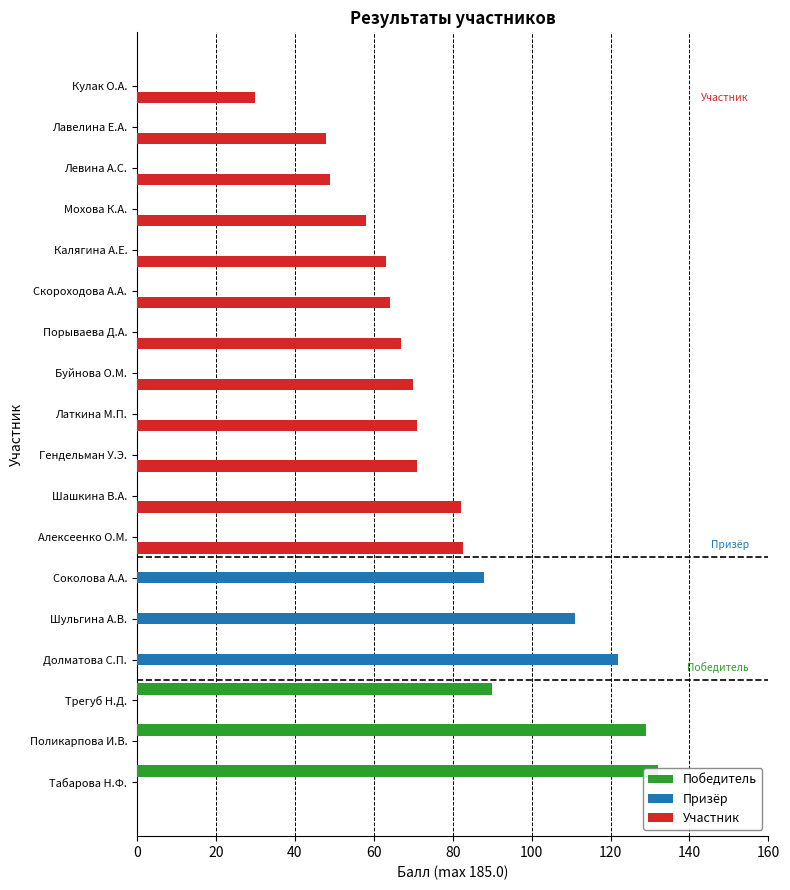

Reading right to left, extract all data points from this chart.

Победитель: 0.0	0.0	0.0	0.0	0.0	0.0	0.0	0.0	0.0	0.0	0.0	0.0	0.0	0.0	0.0	90.0	129.0	132.0
Призёр: 0.0	0.0	0.0	0.0	0.0	0.0	0.0	0.0	0.0	0.0	0.0	0.0	88.0	111.0	122.0	0.0	0.0	0.0
Участник: 30.0	48.0	49.0	58.0	63.0	64.0	67.0	70.0	71.0	71.0	82.0	82.5	0.0	0.0	0.0	0.0	0.0	0.0